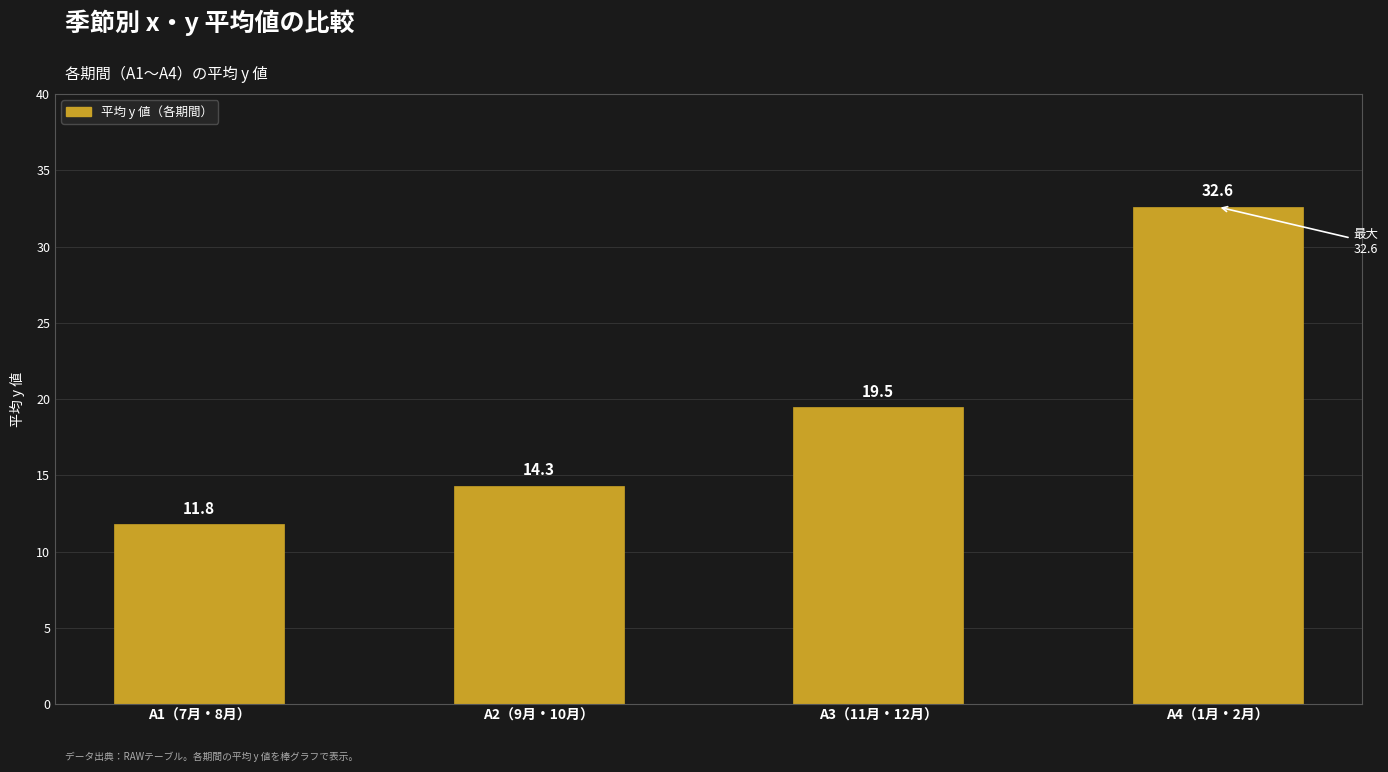

What is the label of the 1st bar from the left?

A1（7月・8月）